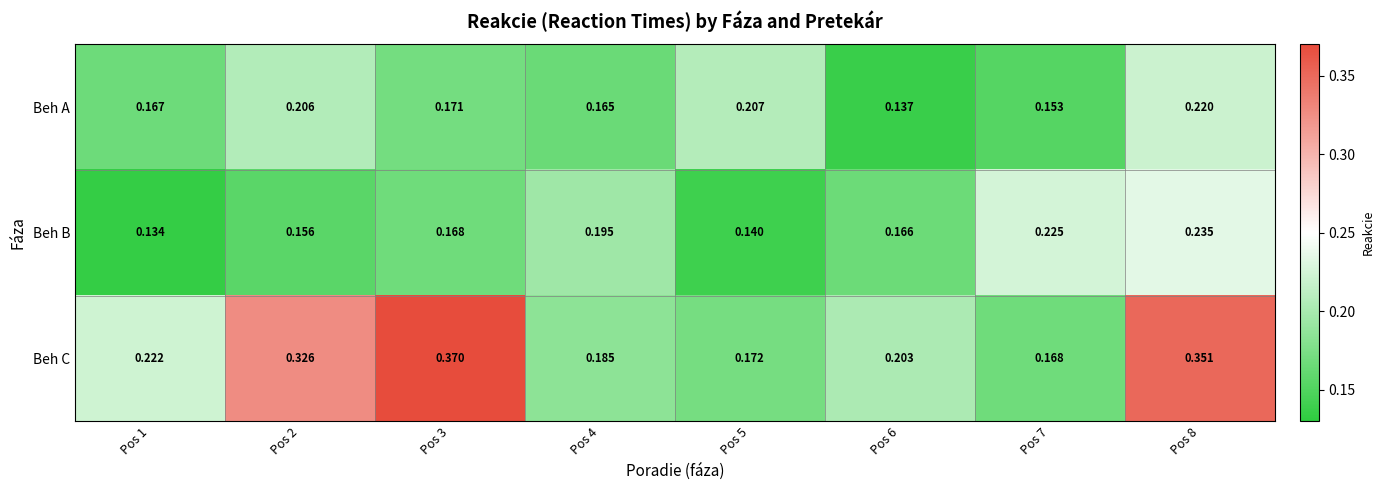

Is the value of Beh C at Pos 7 greater than the value of Beh A at Pos 1?

Yes